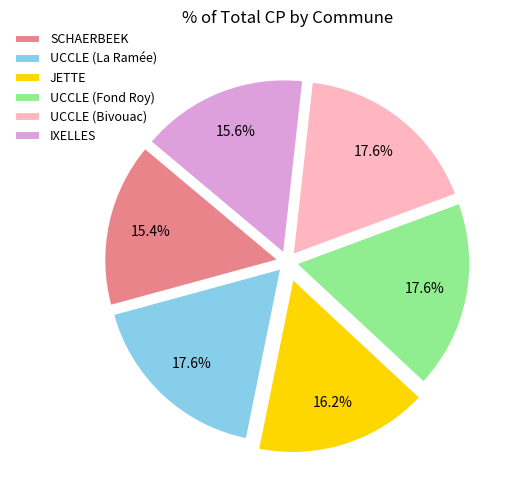

True or false: UCCLE (Bivouac) accounts for 18% of the total.

True